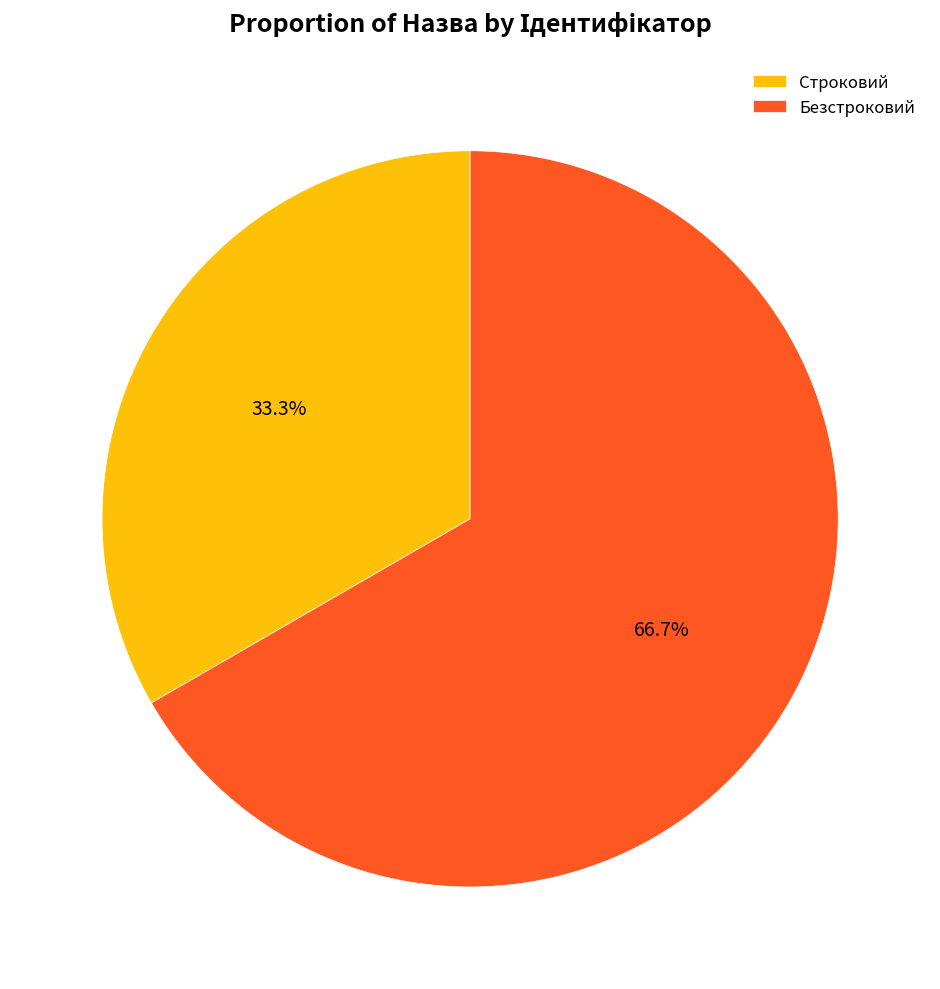

Is there any slice that represents more than half of the pie?

Yes